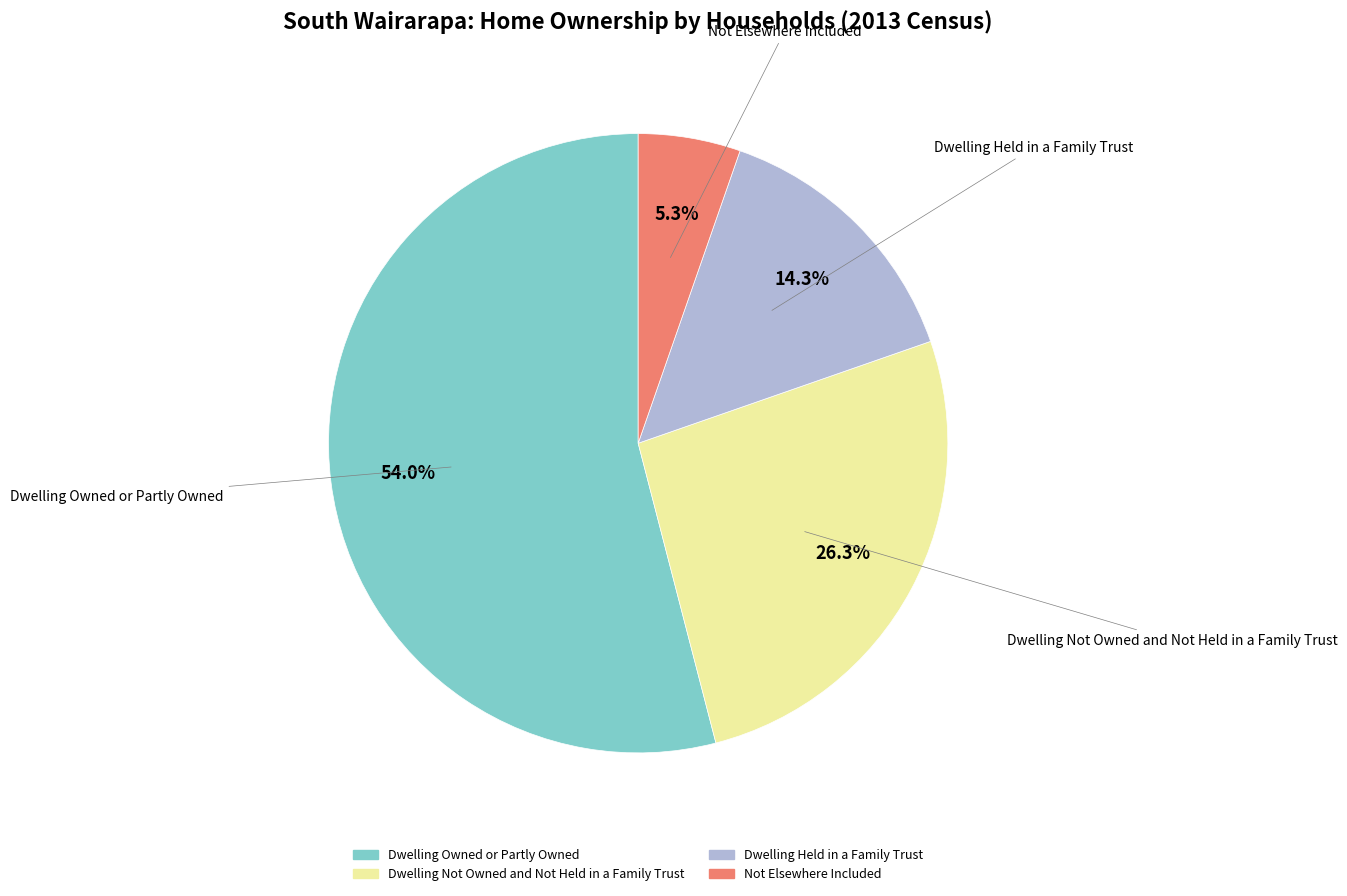

How many slices are in this pie chart?

4